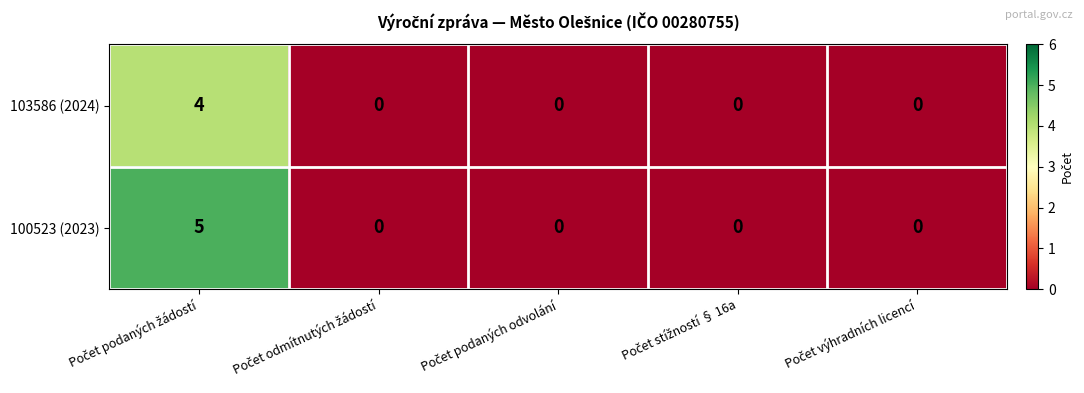

What is the difference between the maximum and second lowest values in the 100523 (2023) series?

5